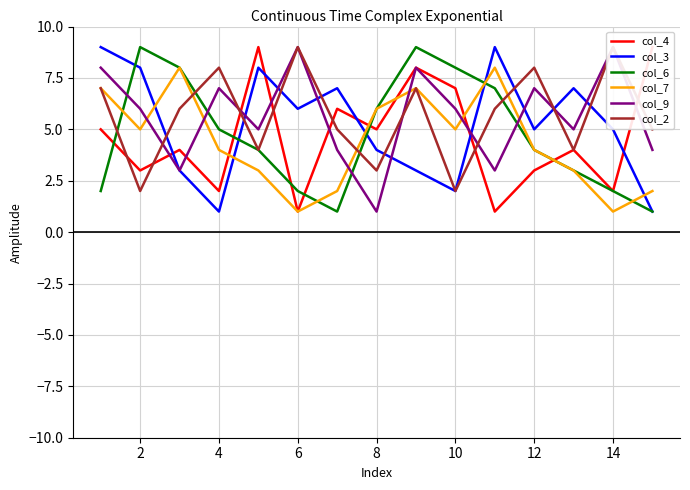

Rank the series by their maximum value, from lowest to highest.

col_7, col_4, col_3, col_6, col_9, col_2